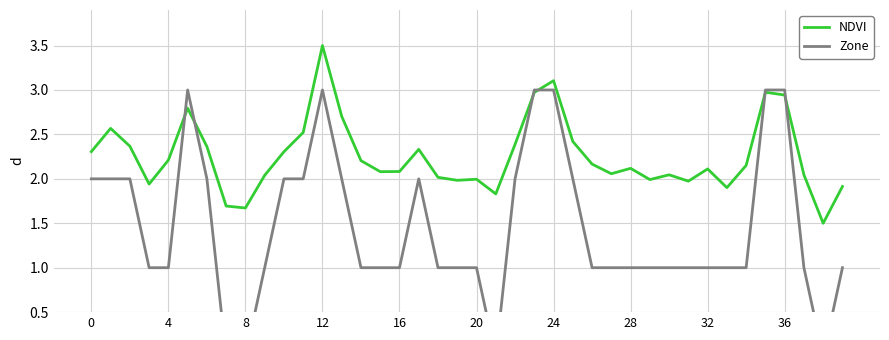

The value of Zone at 19 is 1.8. True or false?

False